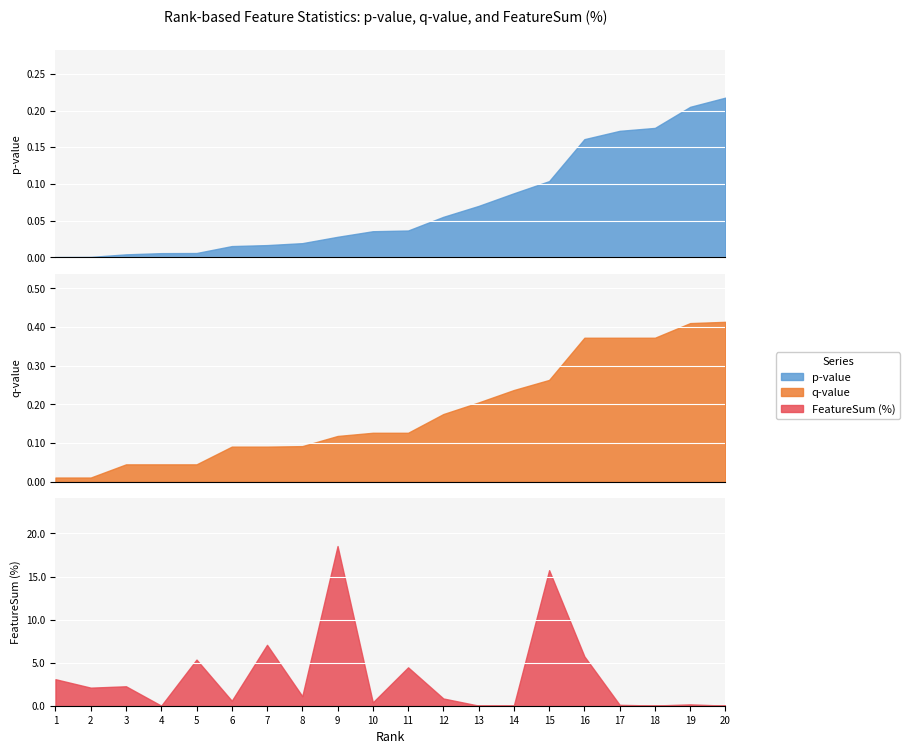

At which label does FeatureSum (%) reach its peak?

9